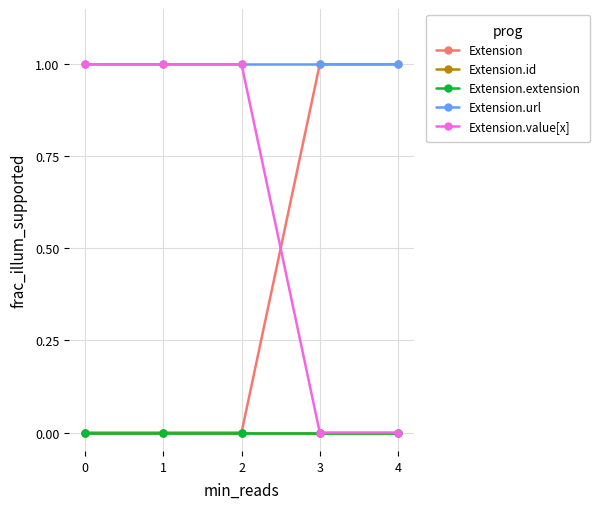

What is the spread (max minus min) of values at 3?

1